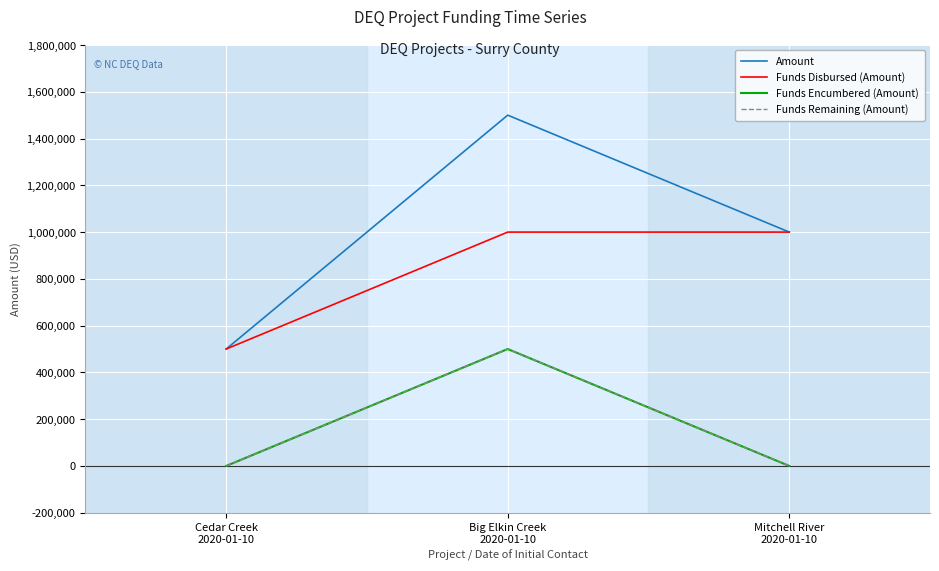

At which category is the sum across all series the highest?

Big Elkin Creek
2020-01-10